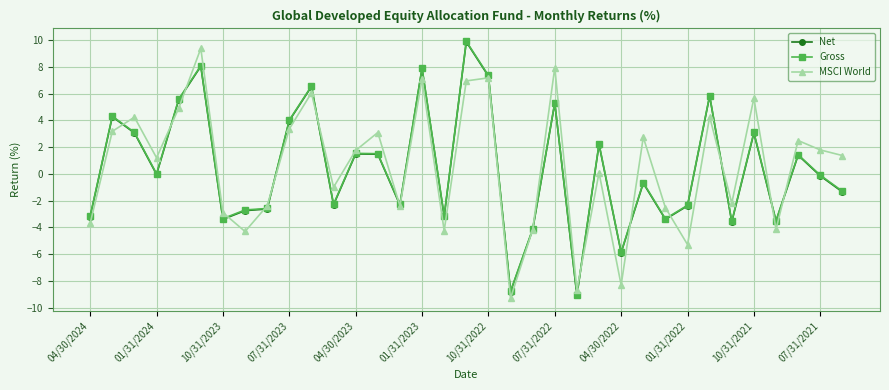

What is the difference between the maximum and second lowest values in the MSCI World series?

18.0